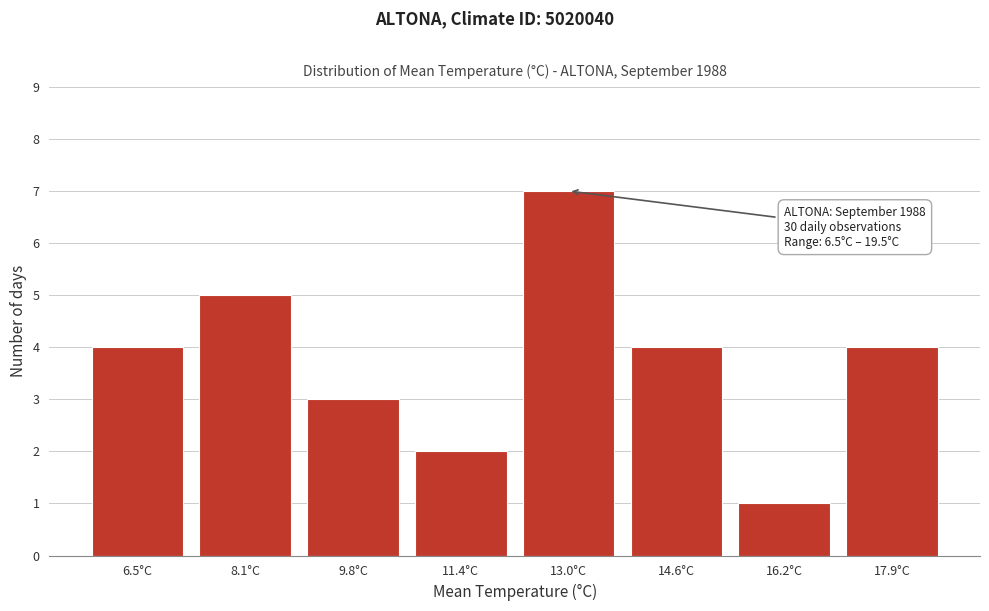

Reading left to right, extract all data points from this chart.

4	5	3	2	7	4	1	4